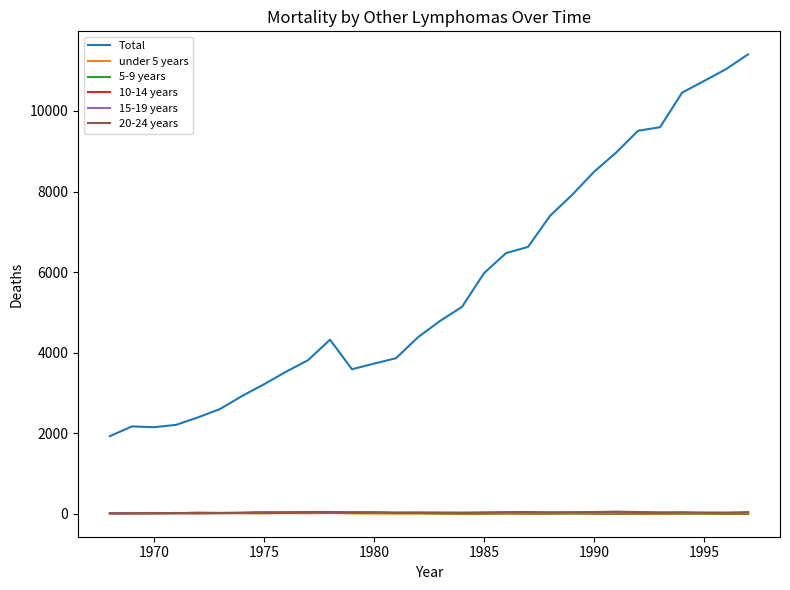

Which series has the largest range (max minus min)?

Total